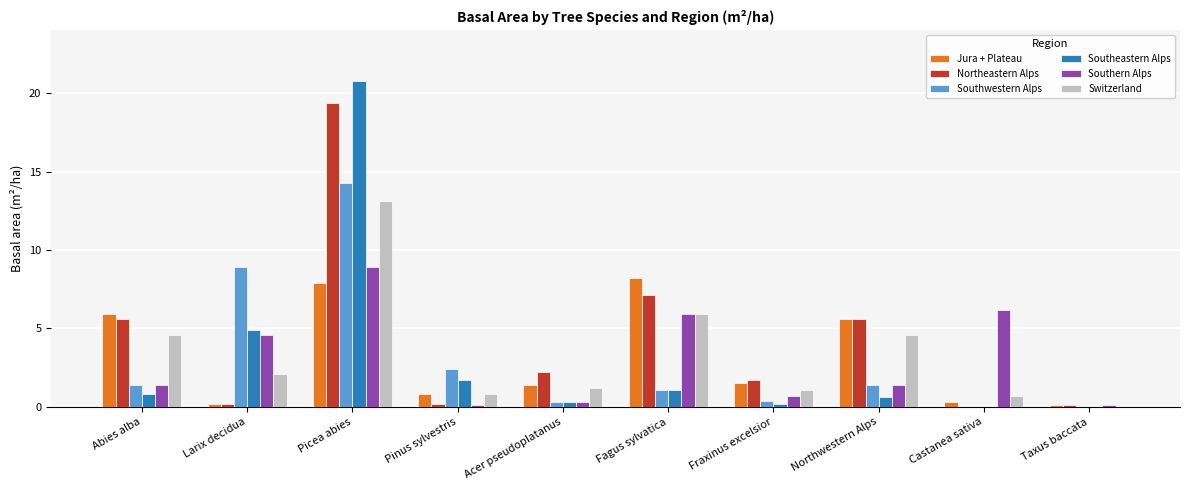

At which label is Southern Alps closest to 4?

Larix decidua